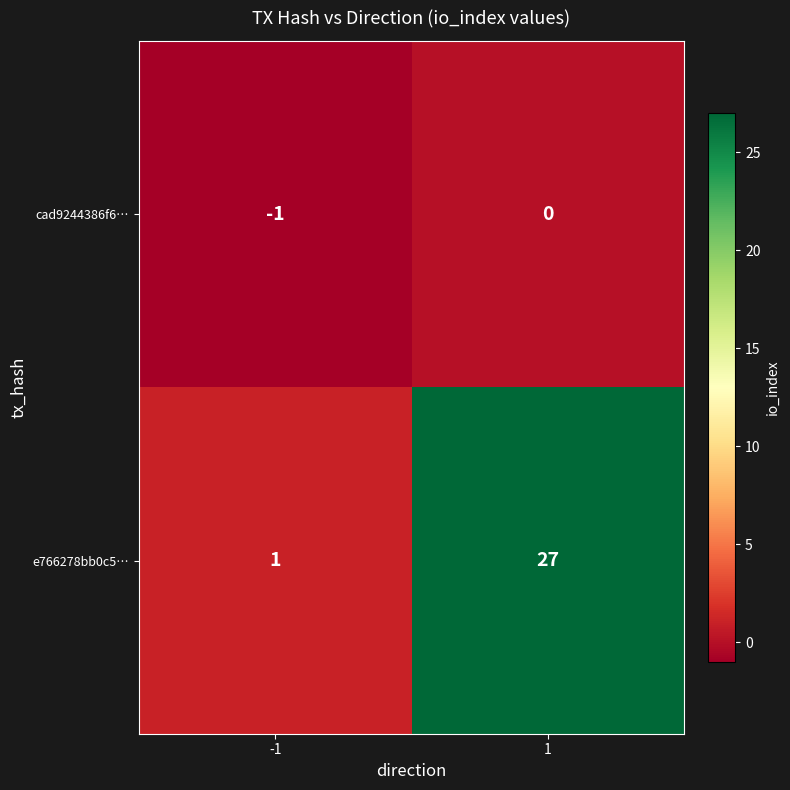

Which series changed the most between -1 and 1?

e766278bb0c5…